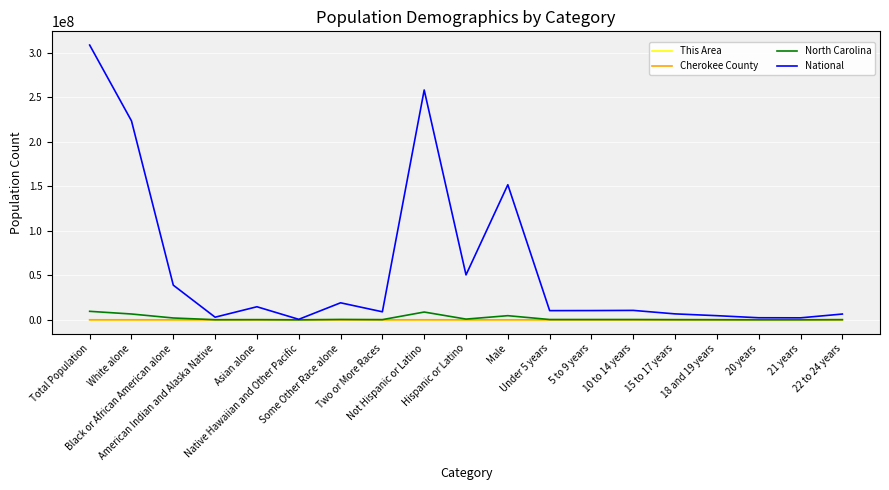

Which series has the largest total across all categories?

National